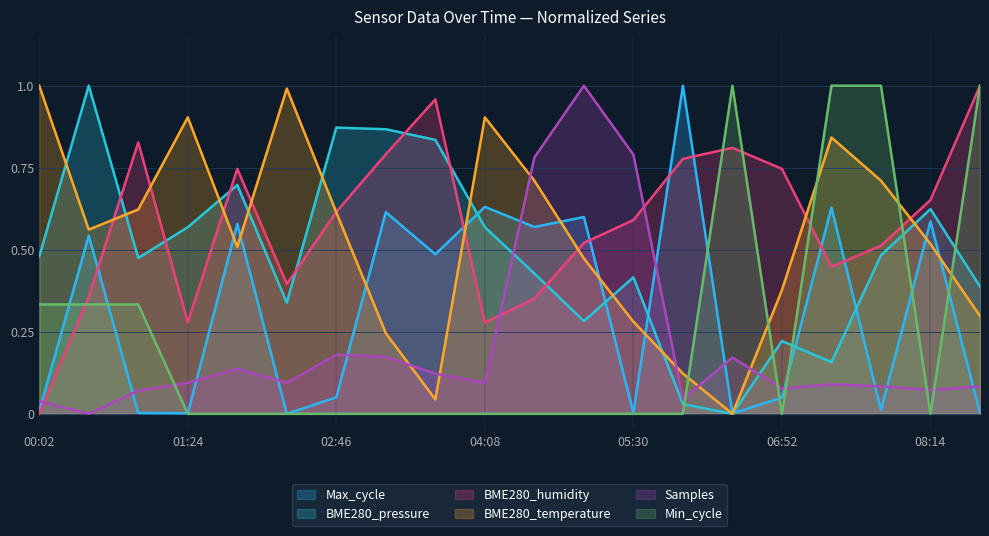

Between 05:30 and 00:29, which is larger?

00:29